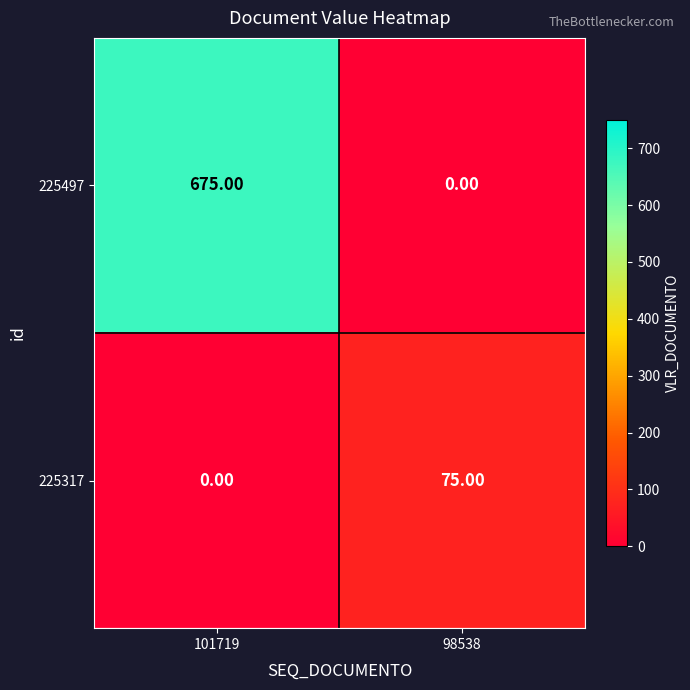

Rank the series by their maximum value, from lowest to highest.

225317, 225497